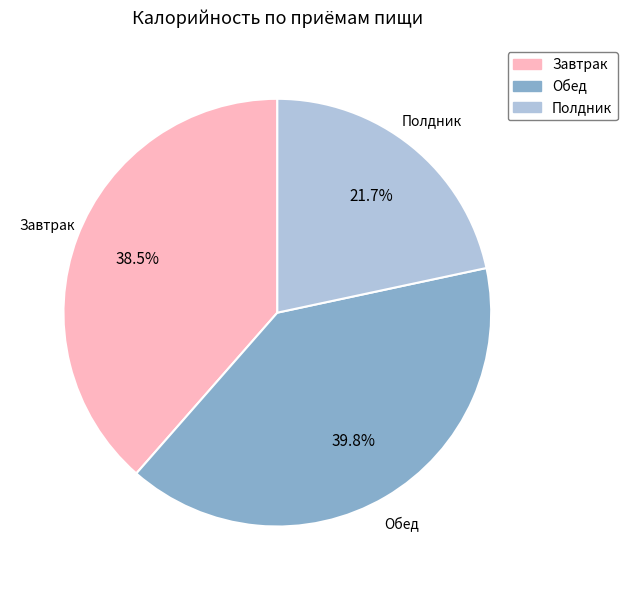

How many slices are in this pie chart?

3